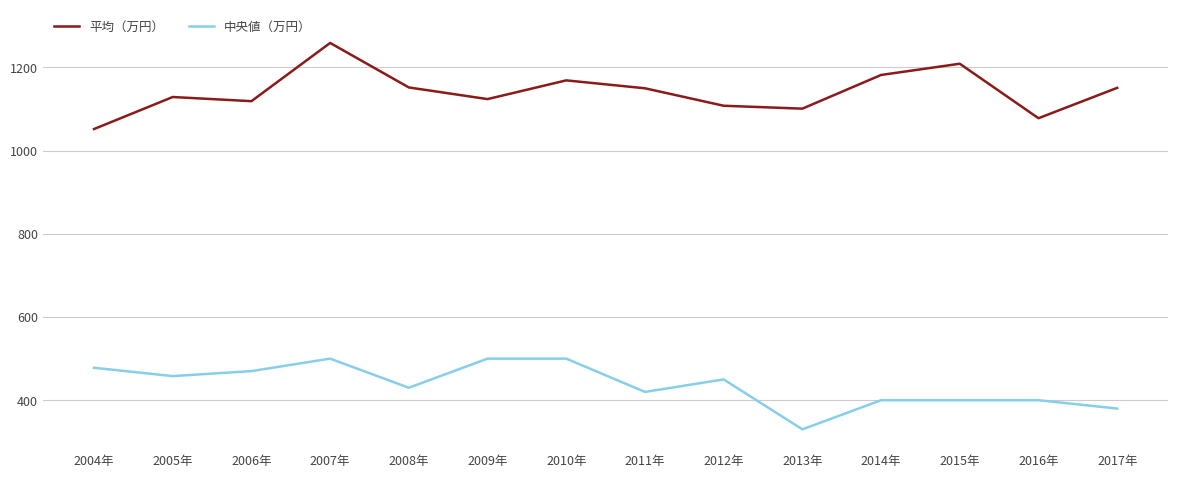

True or false: 中央値（万円） and 平均（万円） intersect in this chart.

False